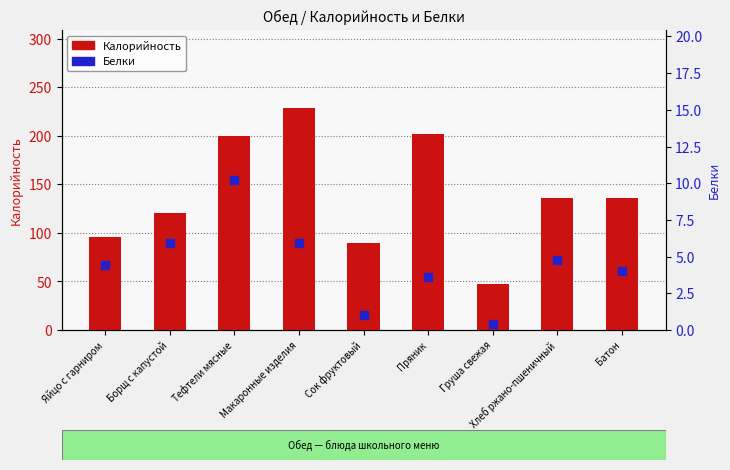

At which category is the sum across all series the highest?

Макаронные изделия